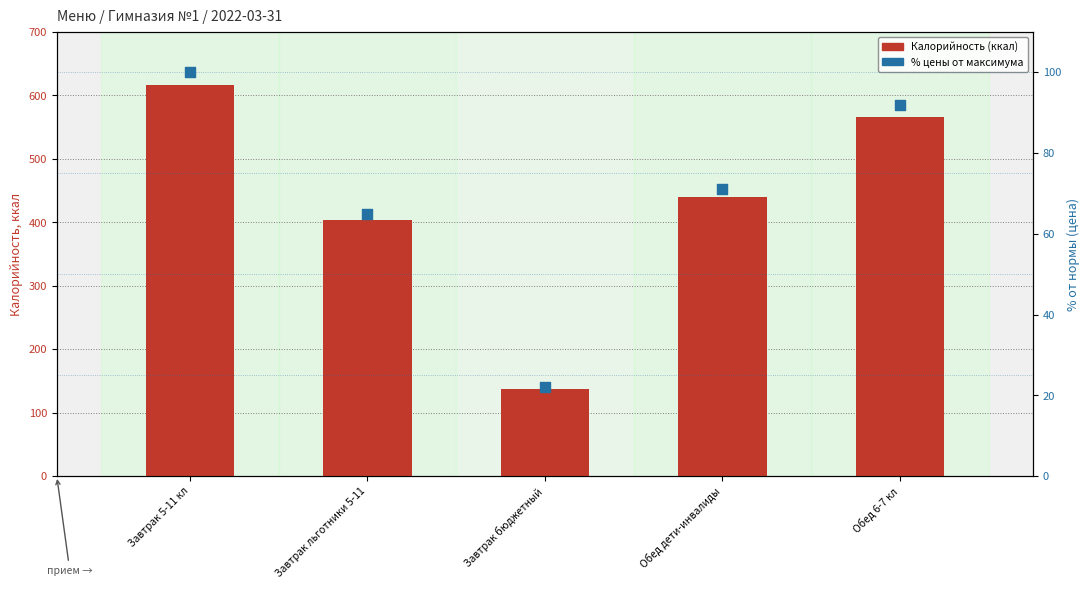

What are all the series names shown in the legend?

Калорийность (ккал), % цены от макс.